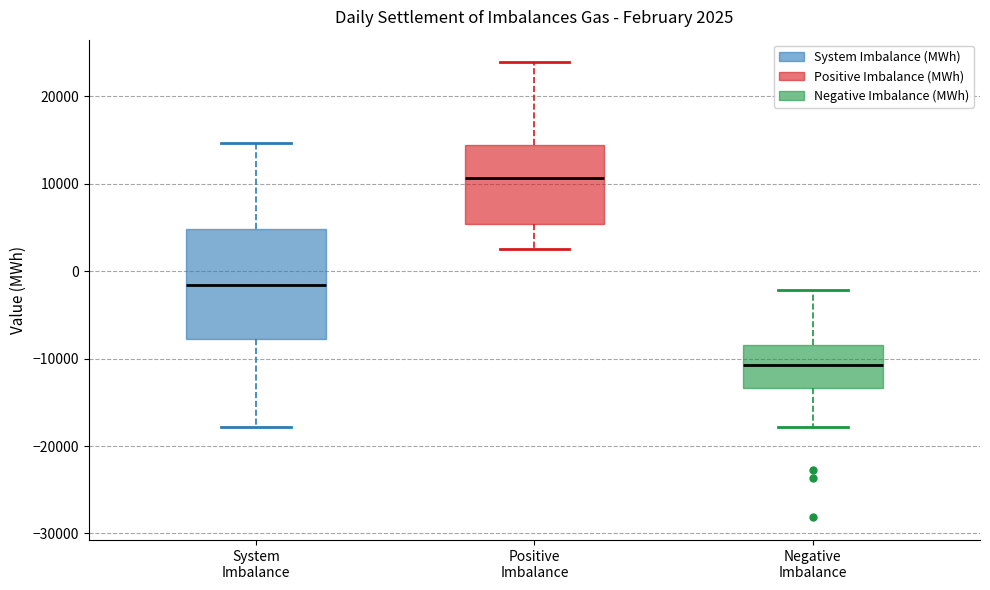

Which box is the tallest, from its lower edge to its upper edge?

System Imbalance